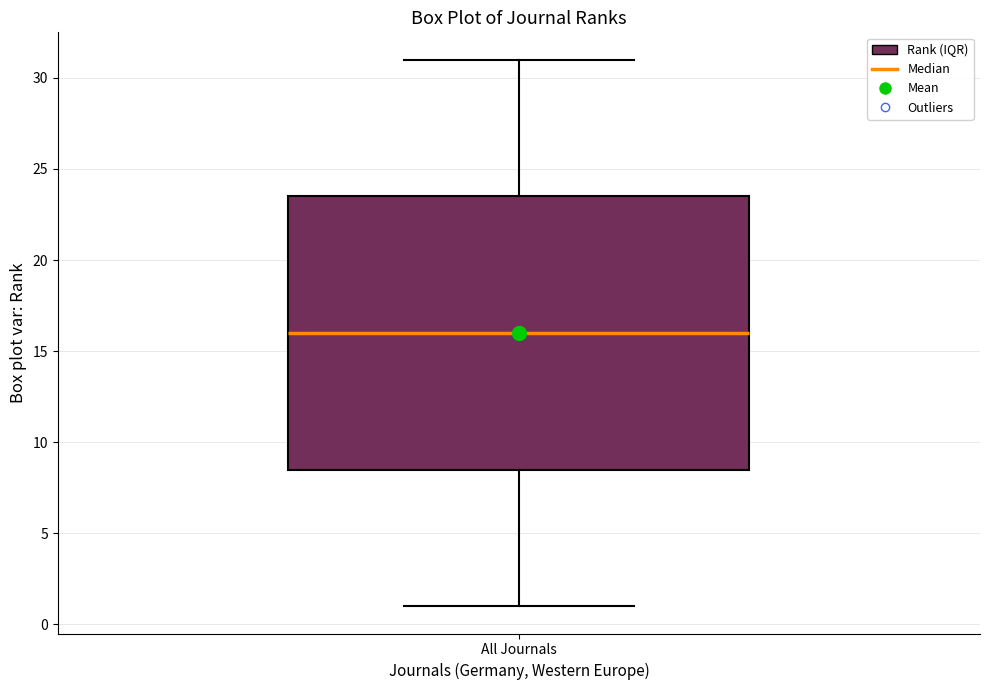

Read this box plot against the y-axis: the position of the median line, the range covered by the box, and the ends of both whiskers. The values are not printed on the chart, so give them approximately, as read against the axis.

median 16.0, box 8.5 to 23.5, whiskers 1.0 to 31.0